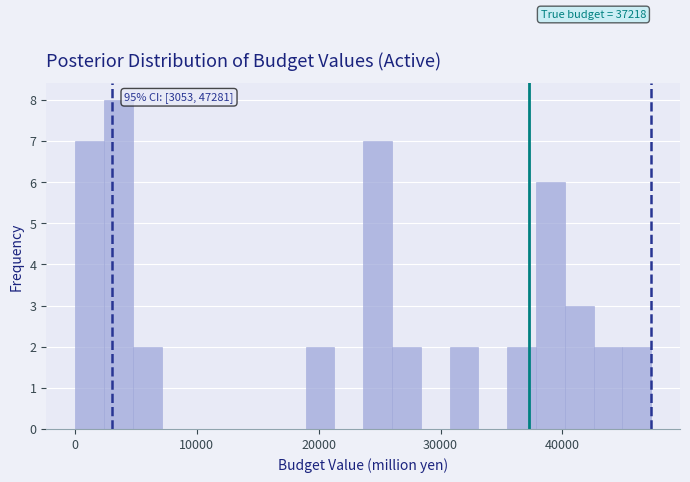

Read against the x-axis, roughly where is the centre of the tallest bar?

4000